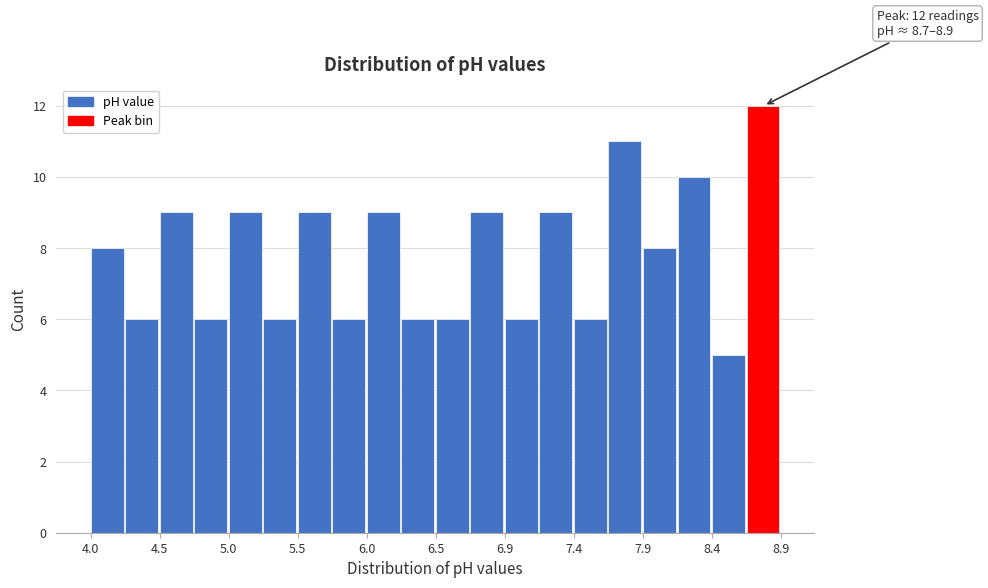

Which range on the x-axis has the tallest bar?

8.655 to 8.900